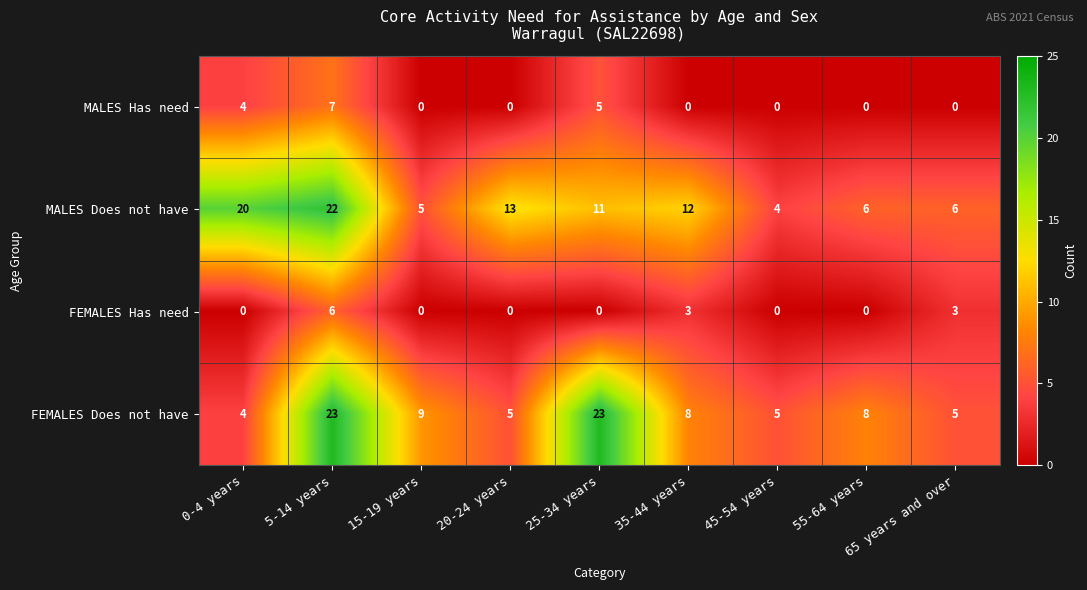

Which category has the lowest value in the MALES Does not have series?

45-54 years